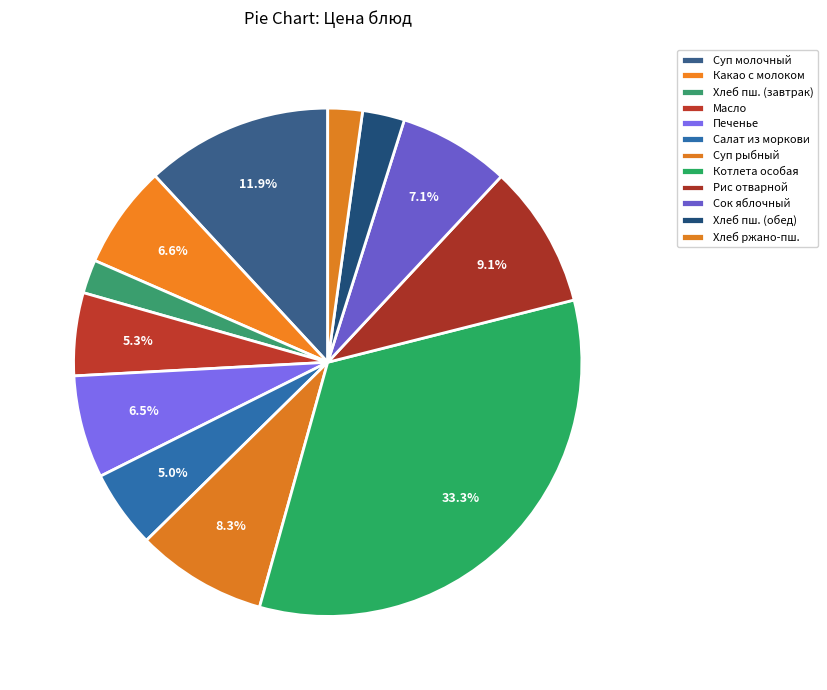

Is there a majority slice in this chart?

No